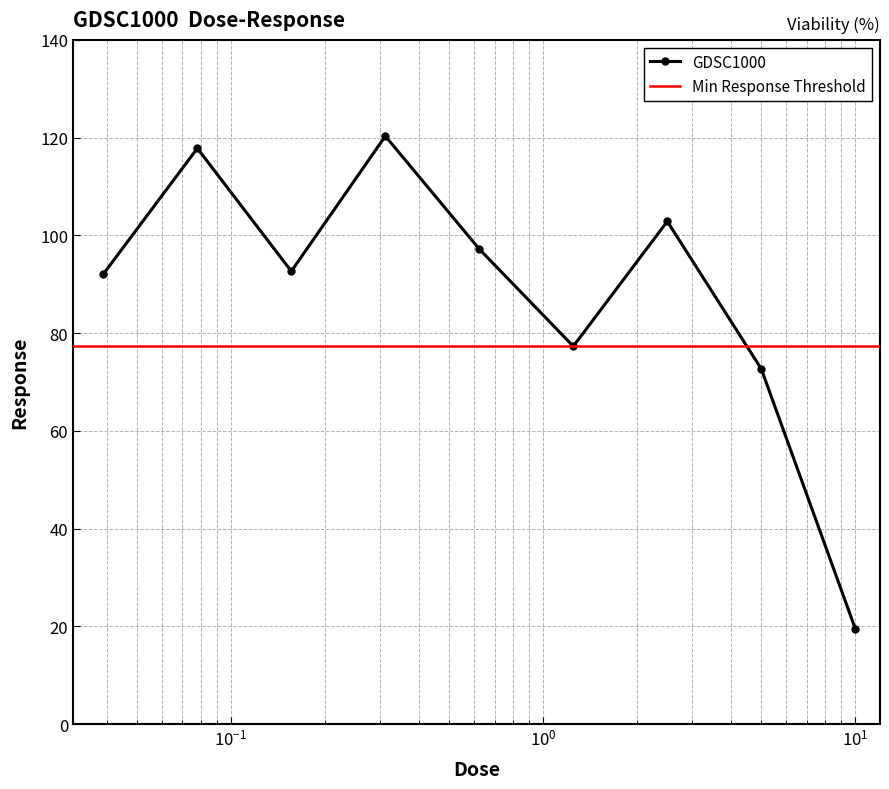

What is the change in value from 0.15625 to 1.25?

-15.3